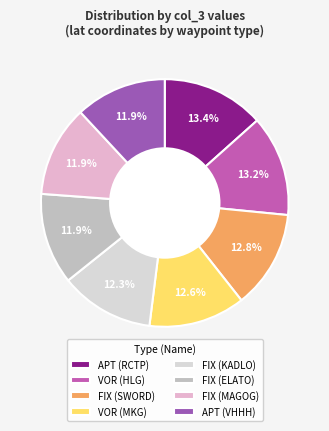

Count the number of slices in the pie.

8